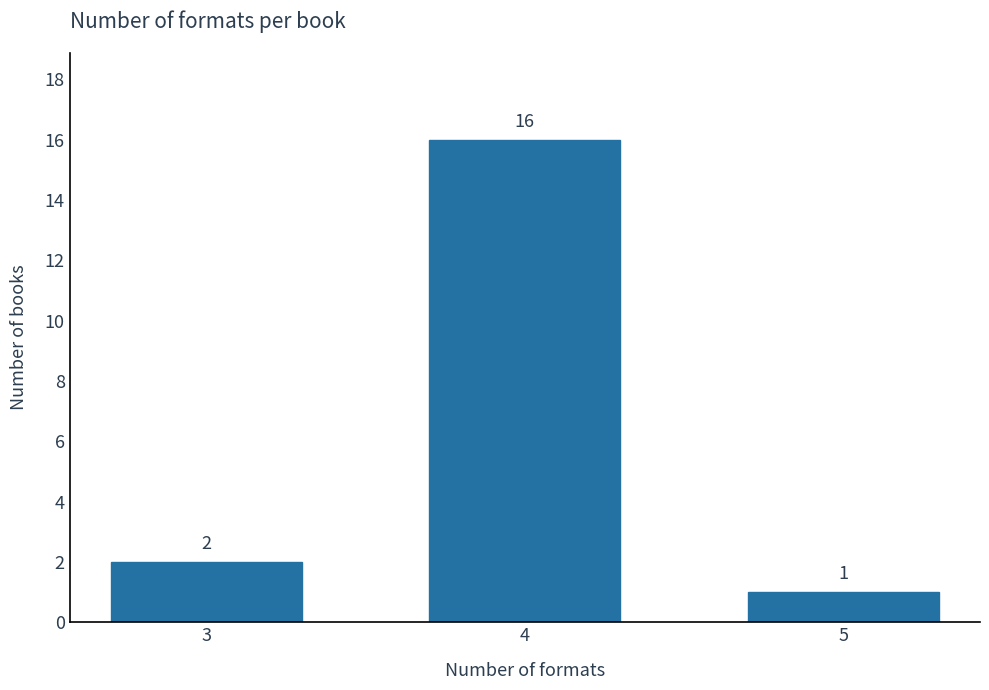

Reading left to right, transcribe all the data shown in this chart.

2	16	1